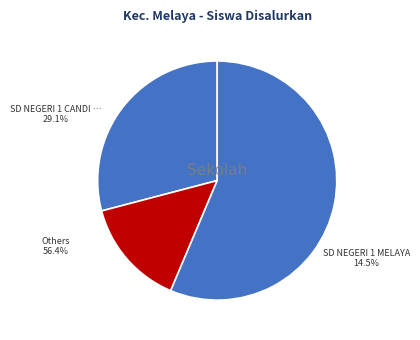

How many segments does this pie chart have?

3